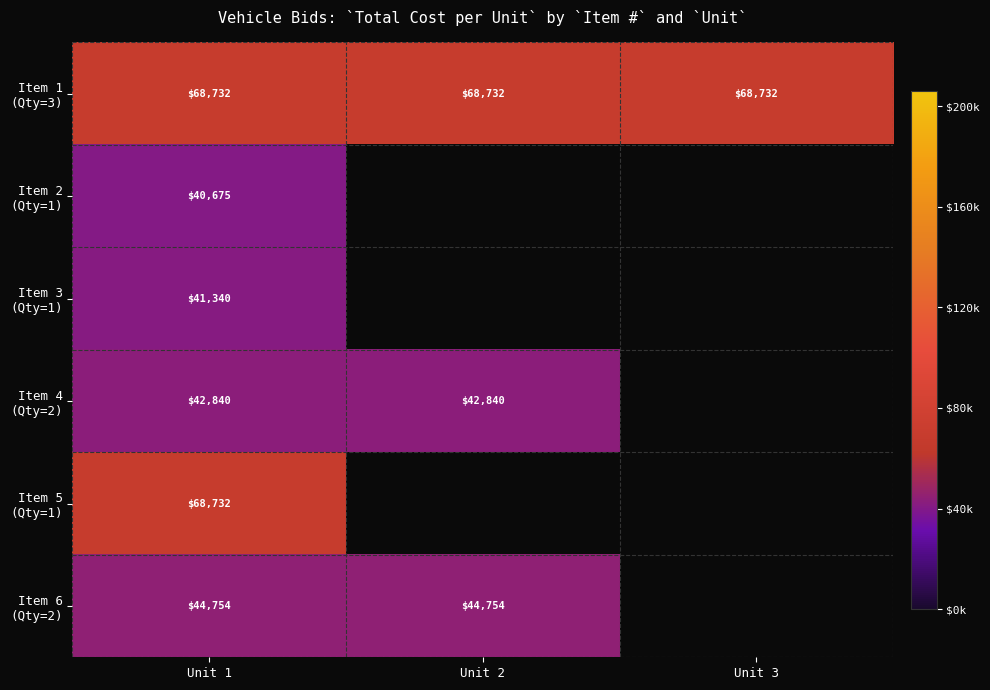

What is the difference between the highest and lowest values at Unit 2?

25892.0